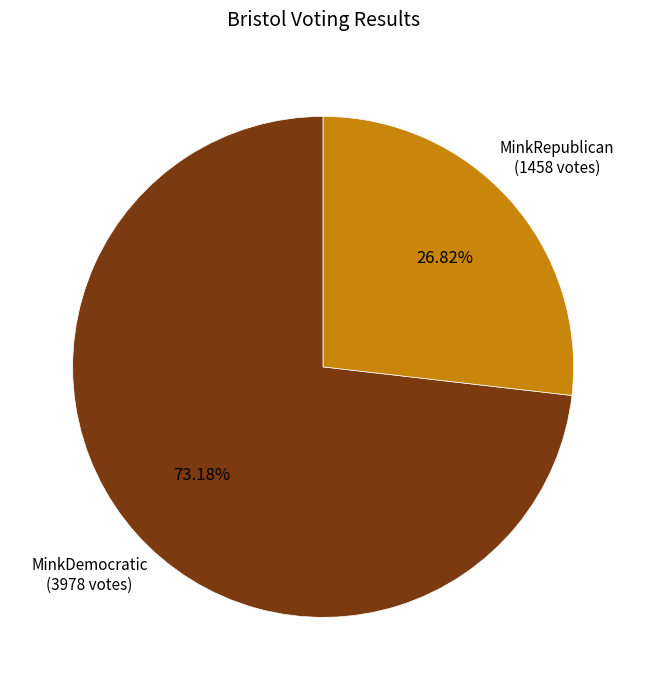

Does any single category account for the majority?

Yes